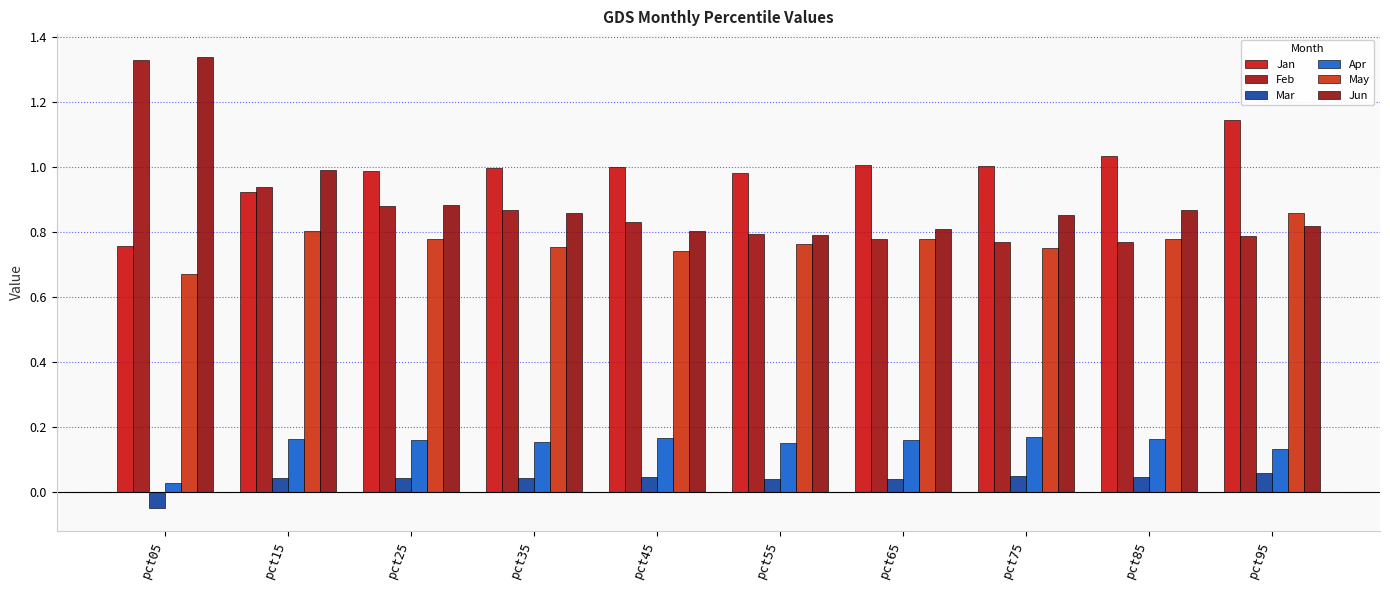

How many groups of bars are there?

10